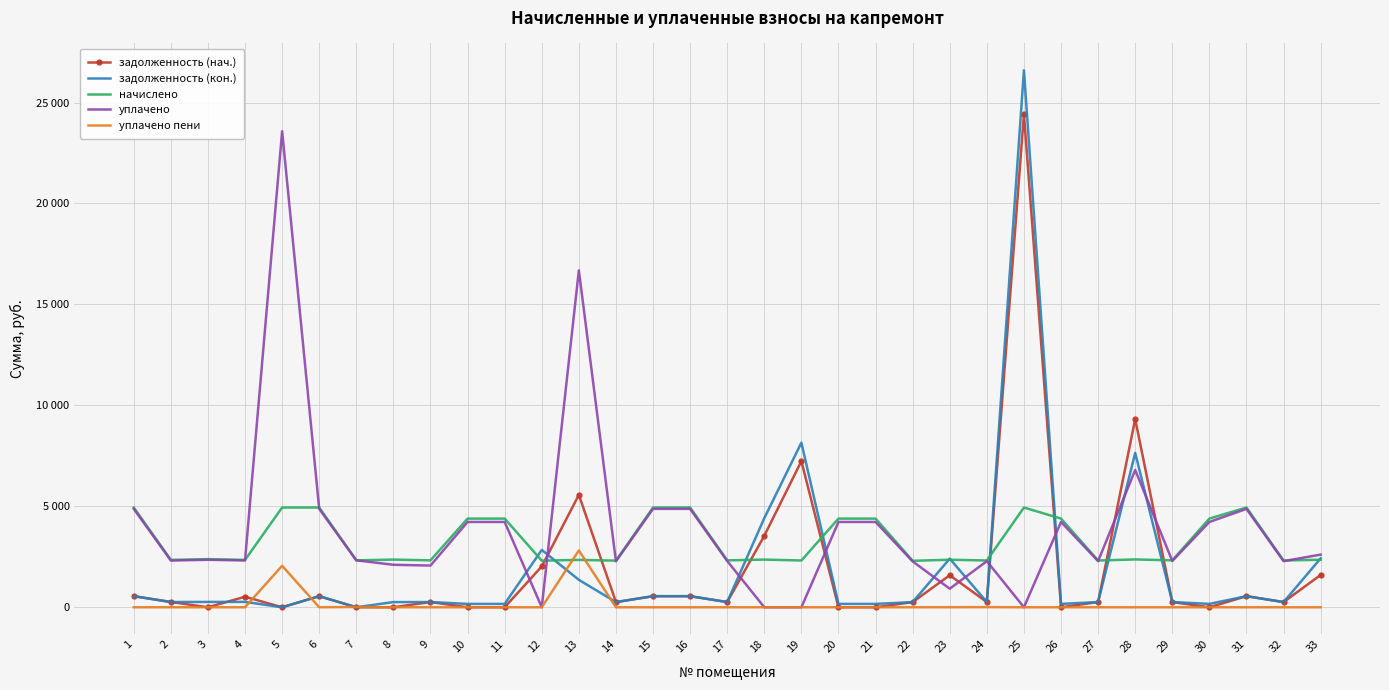

Where do начислено and уплачено пени first cross each other?

12 and 13